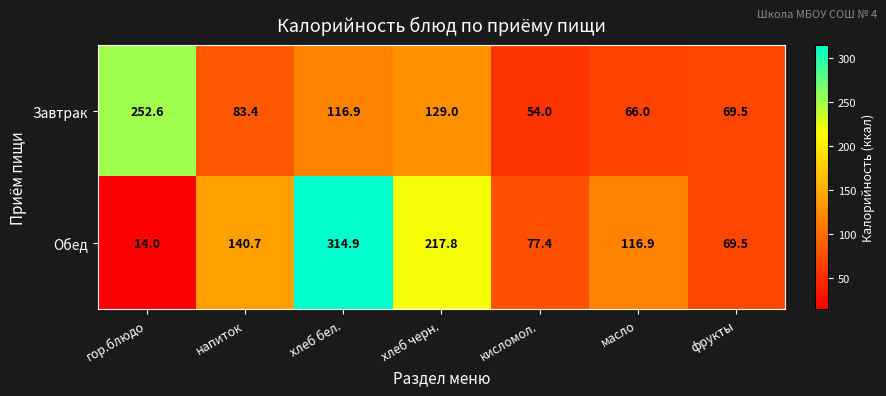

What is the sum of the Завтрак values at гор.блюдо and напиток?

336.0